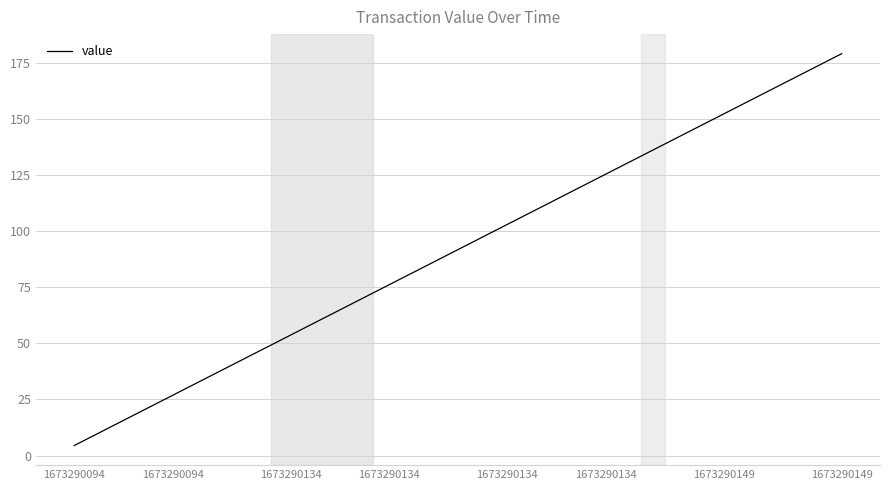

What is the difference between the maximum and minimum values?

174.6